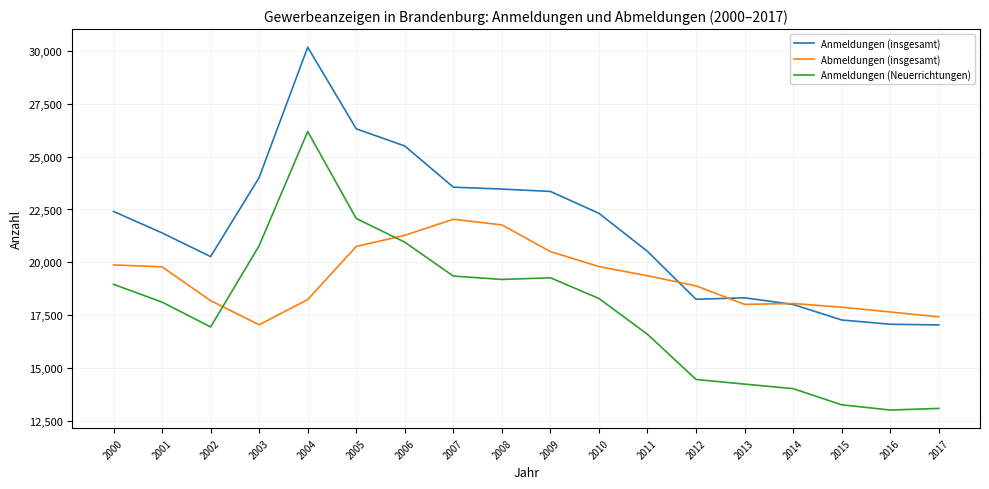

What is the smallest value displayed?

13029